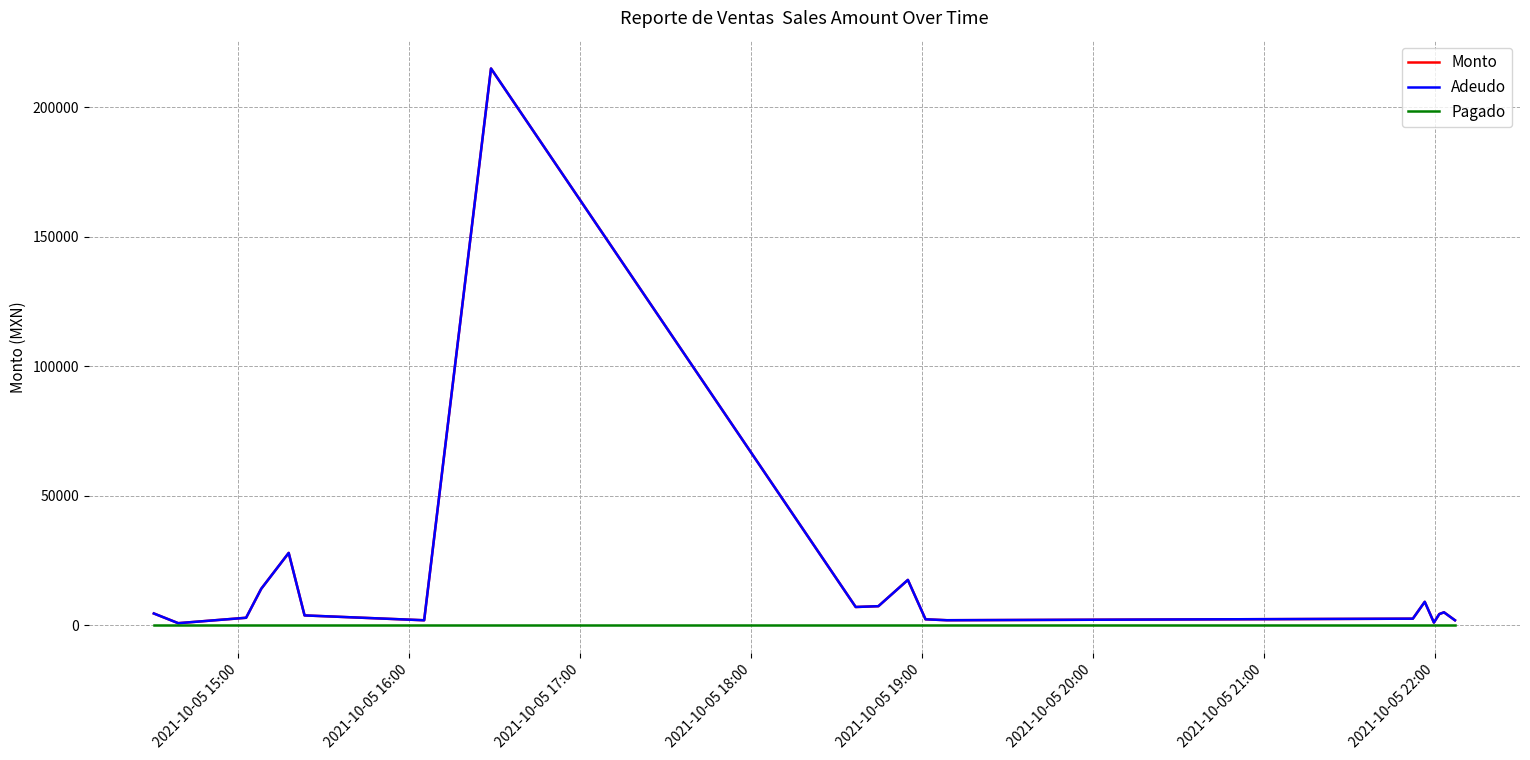

True or false: Monto and Adeudo cross at least once.

False